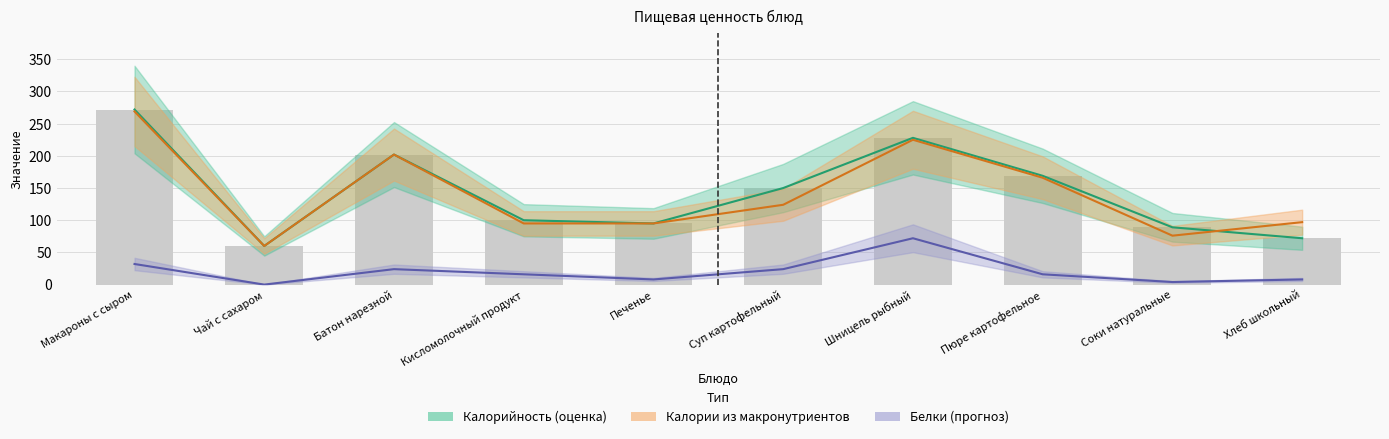

What is the label of the 2nd bar from the right?

Соки натуральные